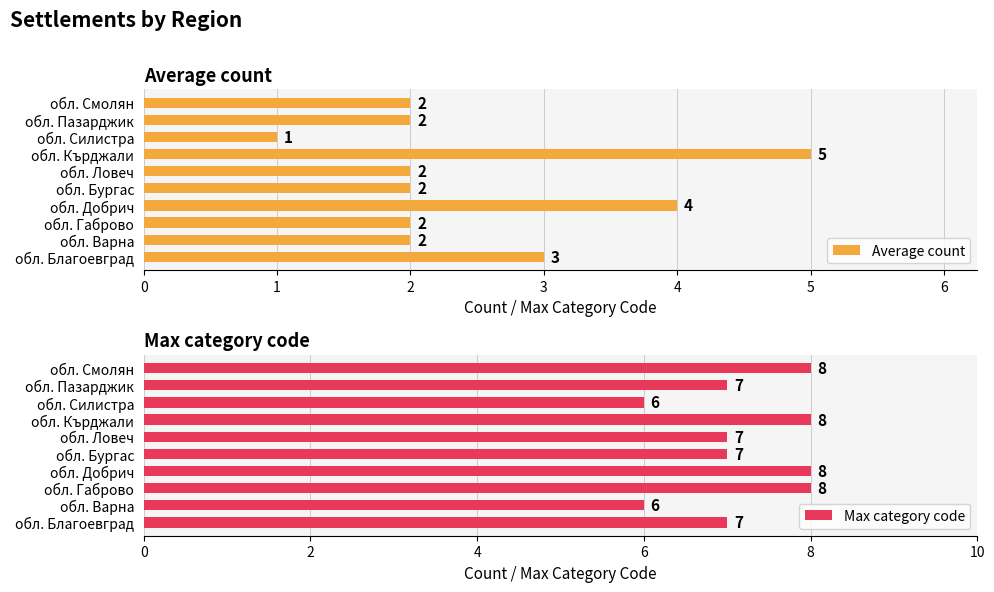

The Average count series shows 5 at обл. Кърджали. True or false?

True